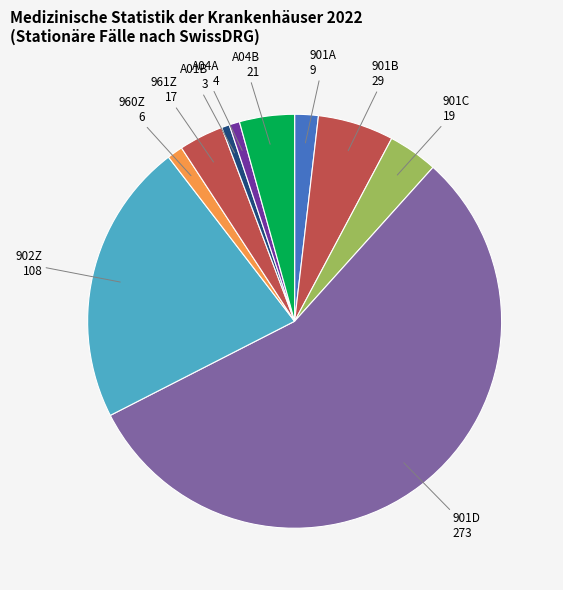

Approximately how many times larger is the value at 960Z compared to A04B?

0.3